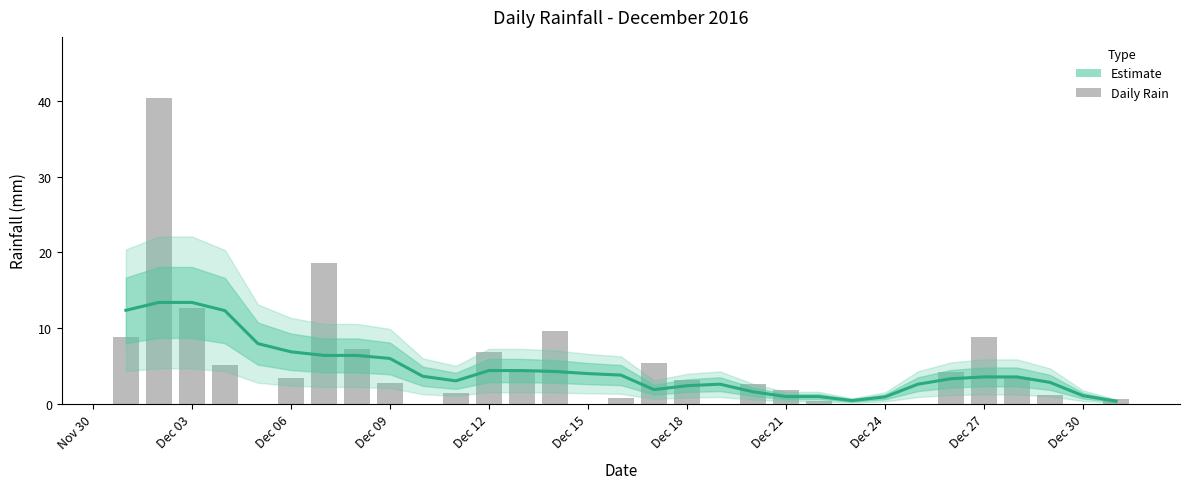

What is the difference between the maximum and minimum values in the Daily Rain series?

40.4